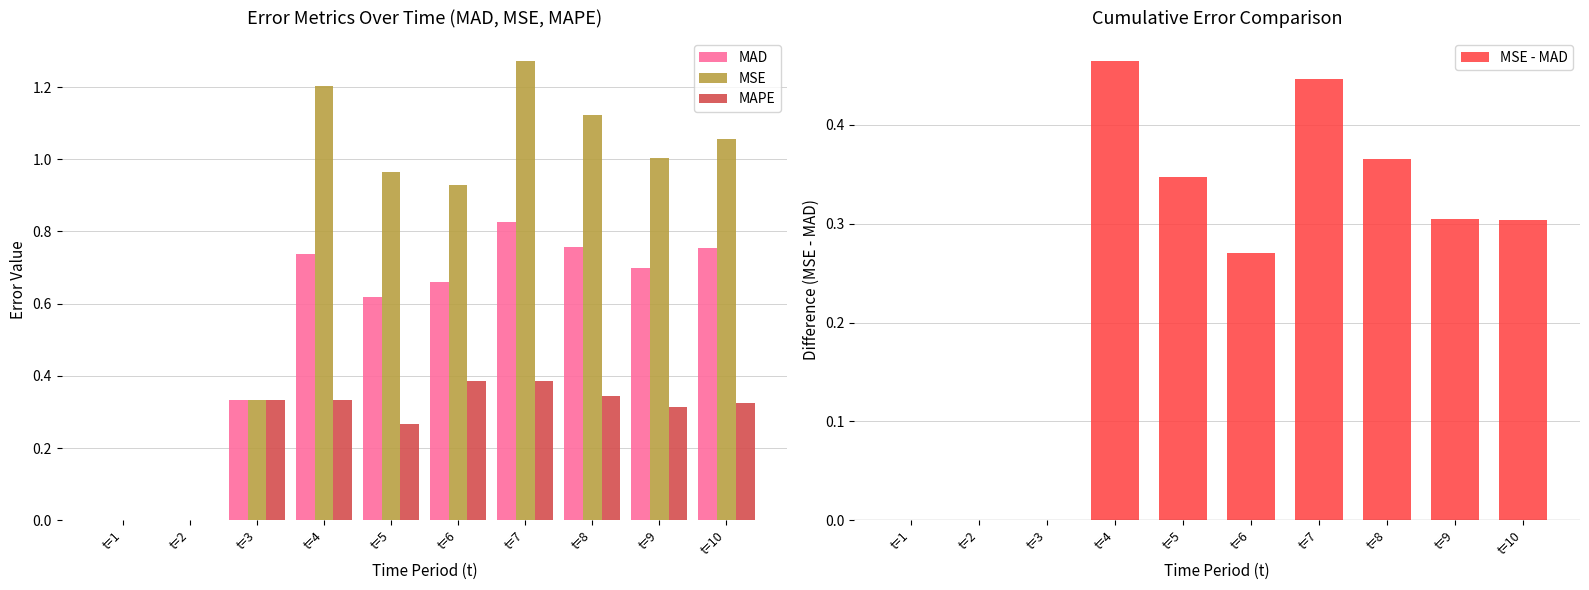

Are the bars horizontal?

No